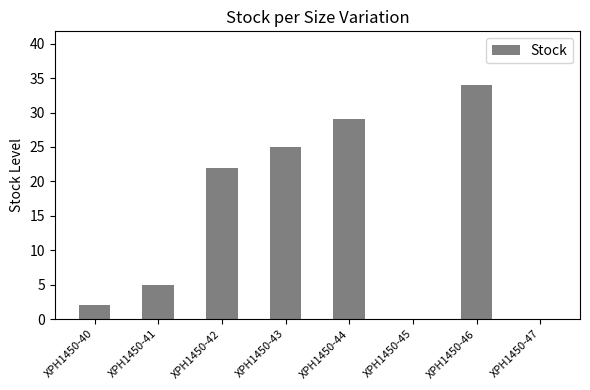

What is the average value?

15